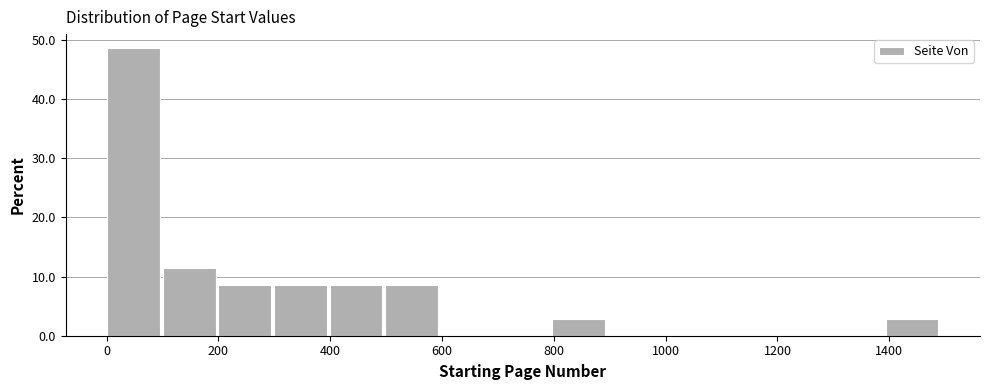

What is the height of the bar covering 800 to 900 on the x-axis? Neither the bar edges nor the heights are printed on the chart, so give them approximately, as read against the axes.

3